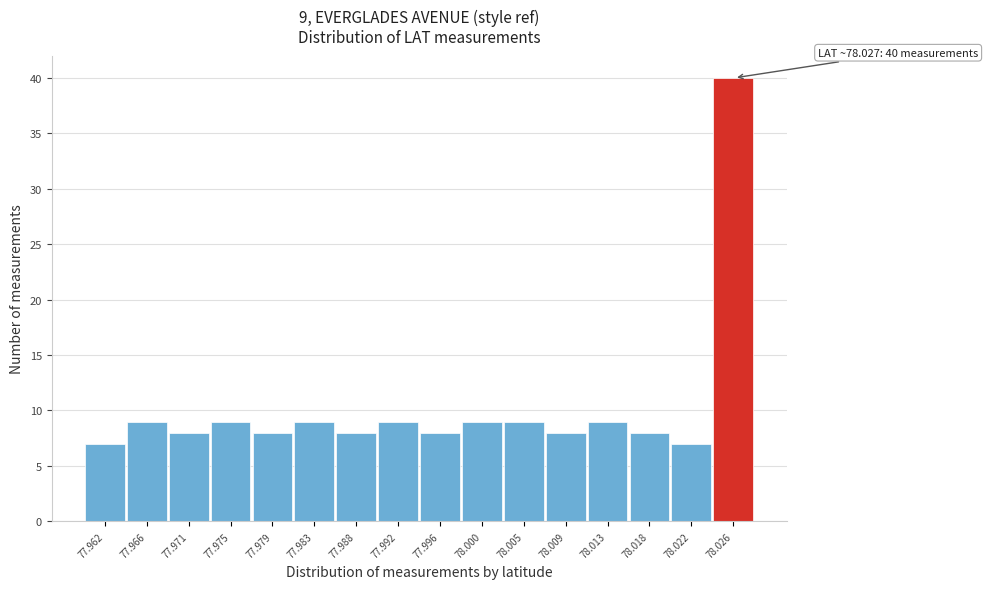

Reading left to right, what are all the values shown in this chart?

7	9	8	9	8	9	8	9	8	9	9	8	9	8	7	40